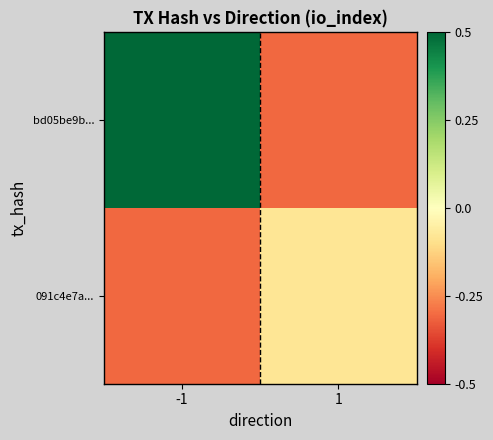

Reading left to right, extract all data points from this chart.

bd05be9b...: -1=0.7	1=-0.3
091c4e7a...: -1=-0.3	1=-0.1